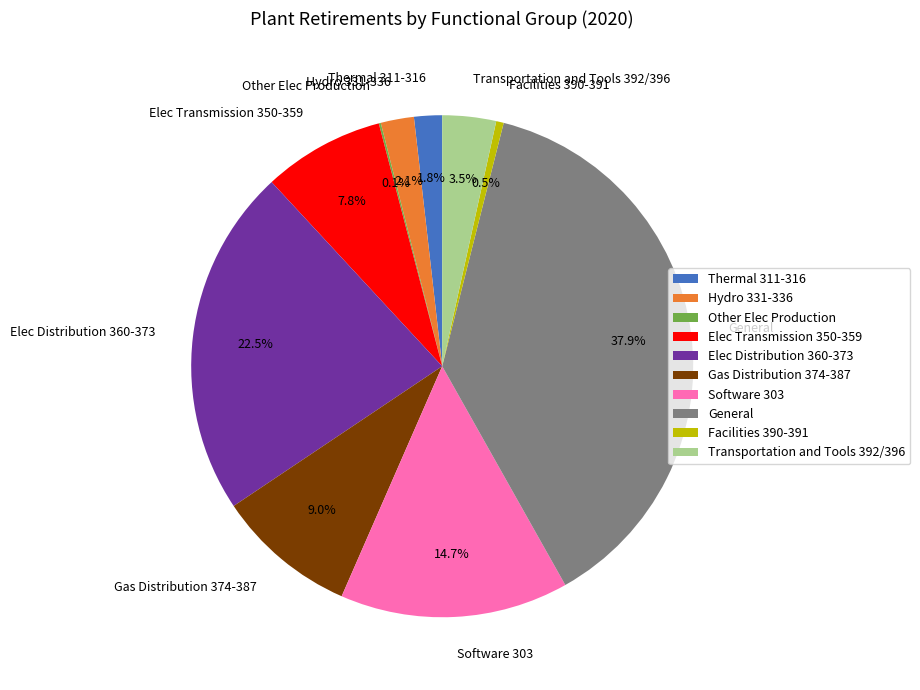

Which has a higher value, General or Elec Transmission 350-359?

General